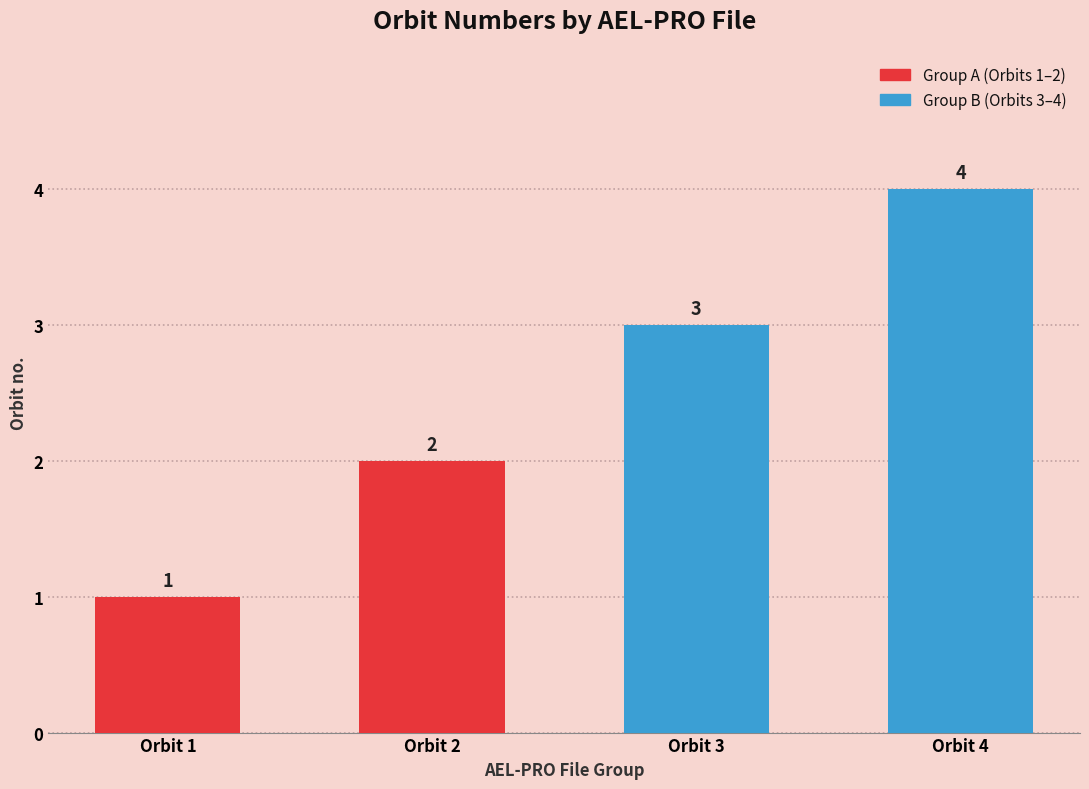

What is the greatest value displayed?

4